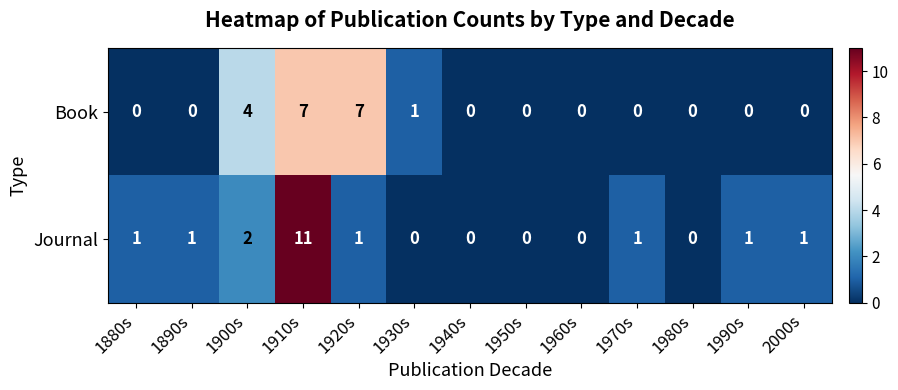

How many data points in Journal are less than 1?

5